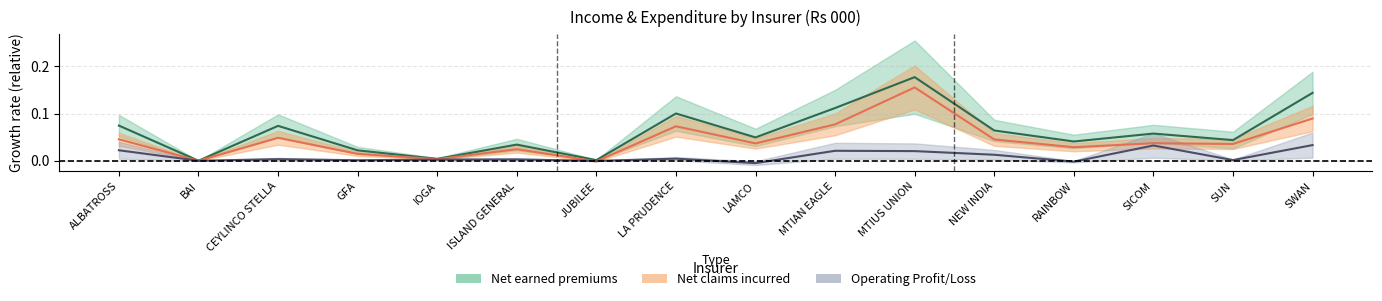

How many times do Net claims incurred and Operating Profit/Loss cross each other?

2